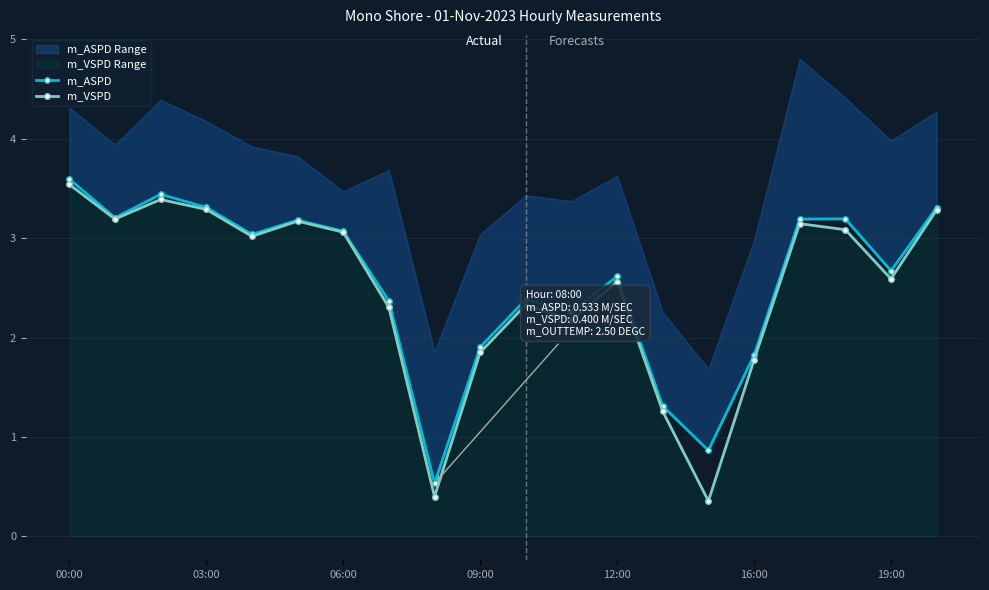

In m_VSPD, how many points are higher than both neighbors (excluding endpoints)?

5